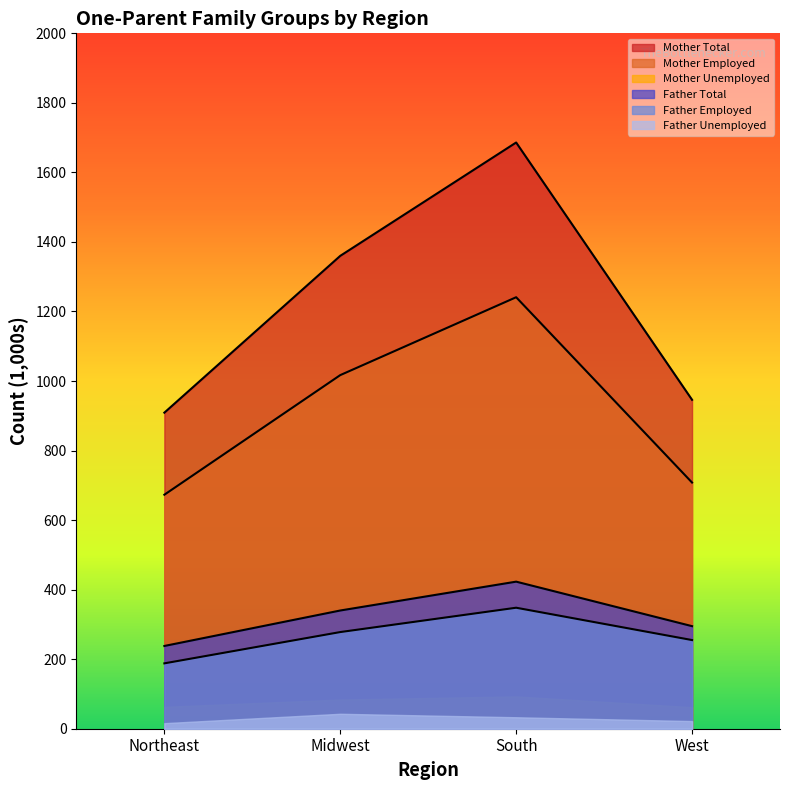

What is the difference between the second highest and minimum values in the Mother Total series?

451